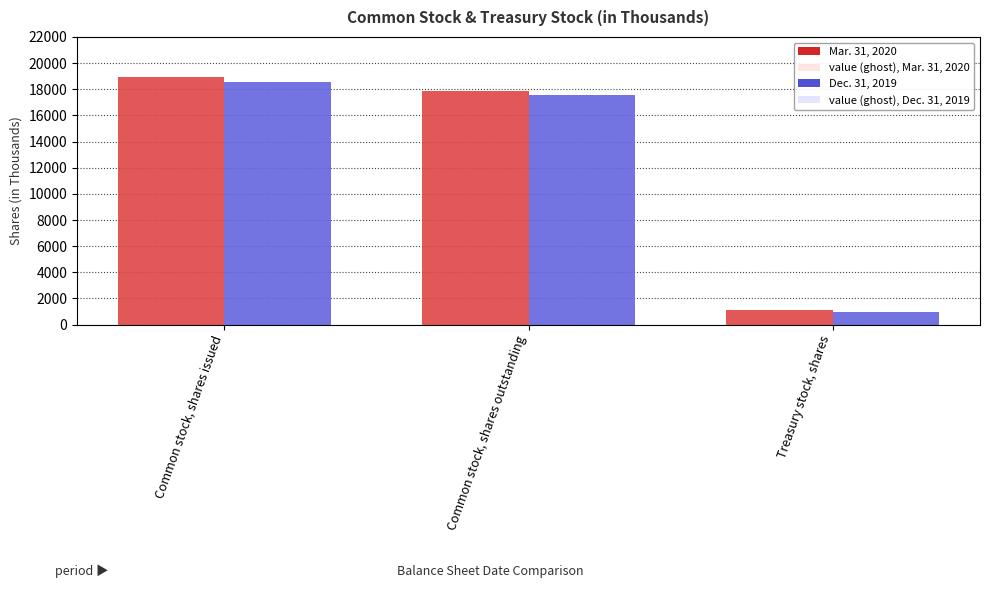

How many categories are shown in the chart?

3